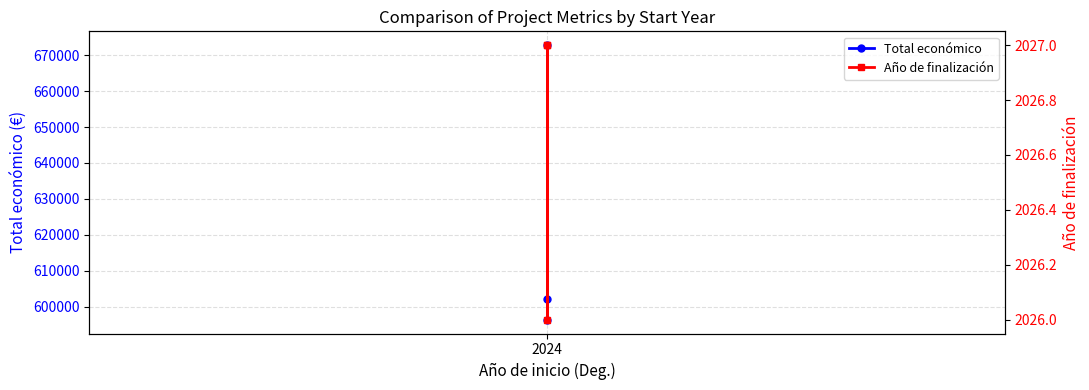

At which category is the sum across all series the highest?

2024